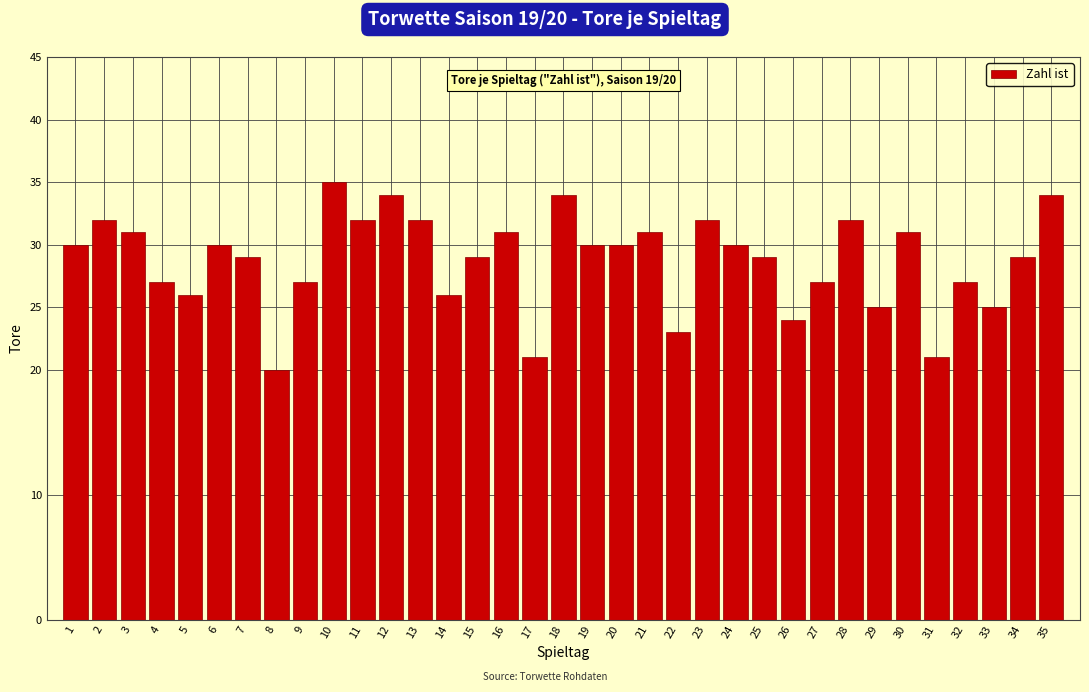

What is the value of the 19th bar from the left?

30